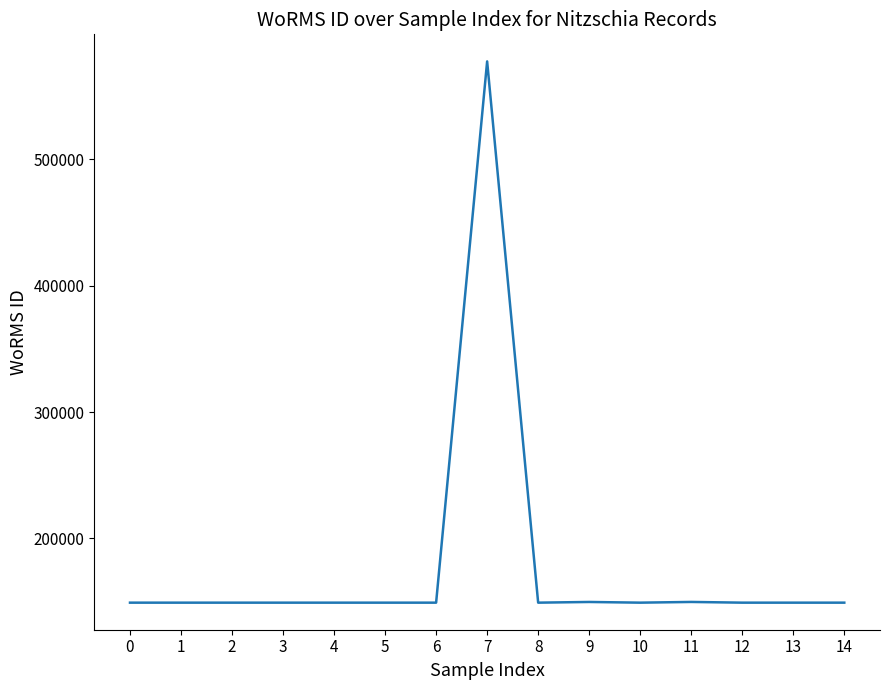

Does the chart have visible grid lines?

No